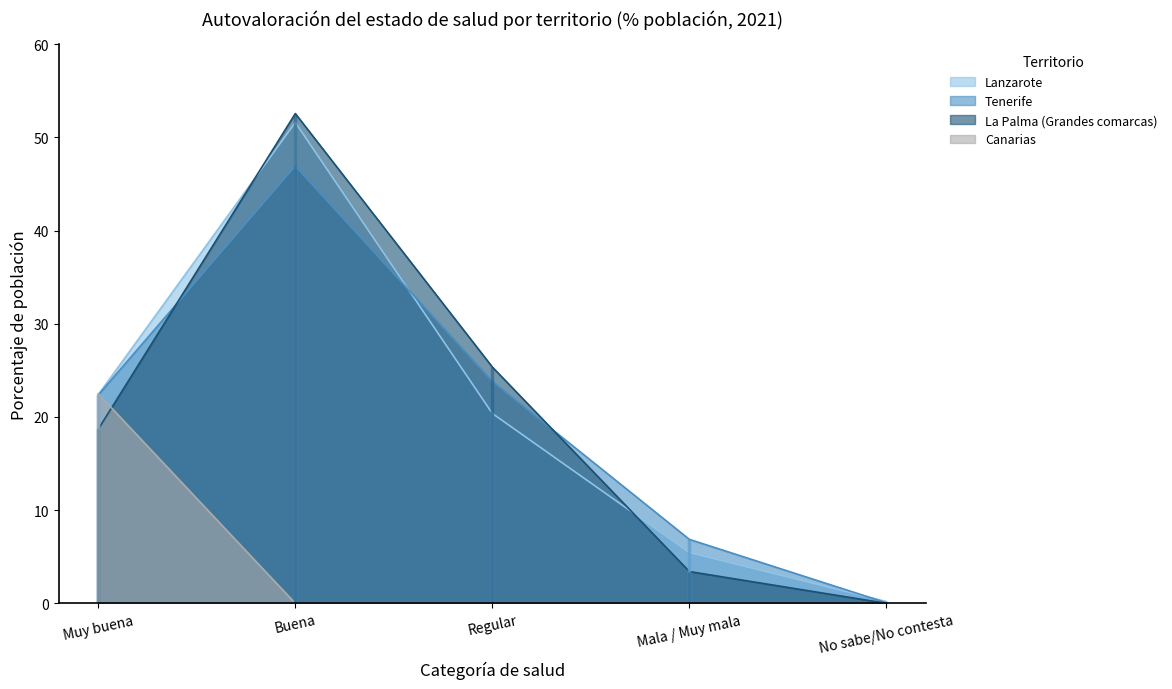

At Buena, list the series in order from largest to smallest.

La Palma (Grandes comarcas), Lanzarote, Tenerife, Canarias